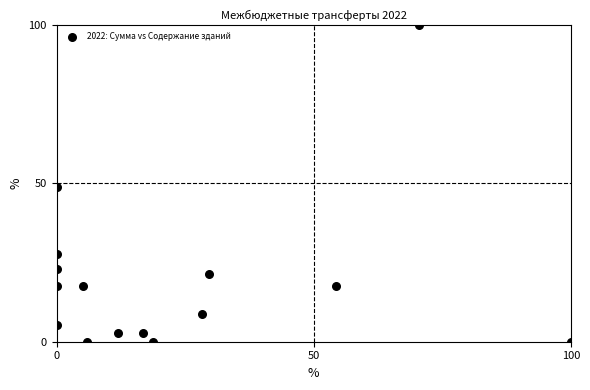

What is the range of X values (max minus min)?

100.0